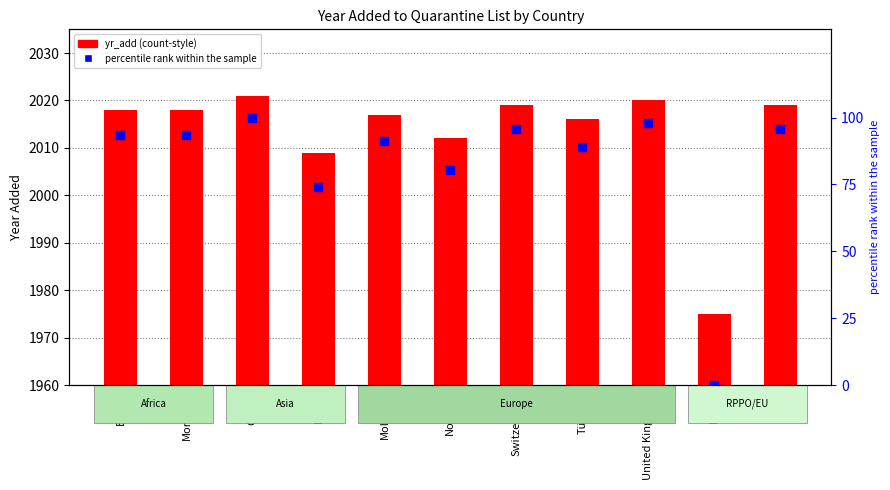

Which series contains the lowest Y value?

percentile rank within the sample